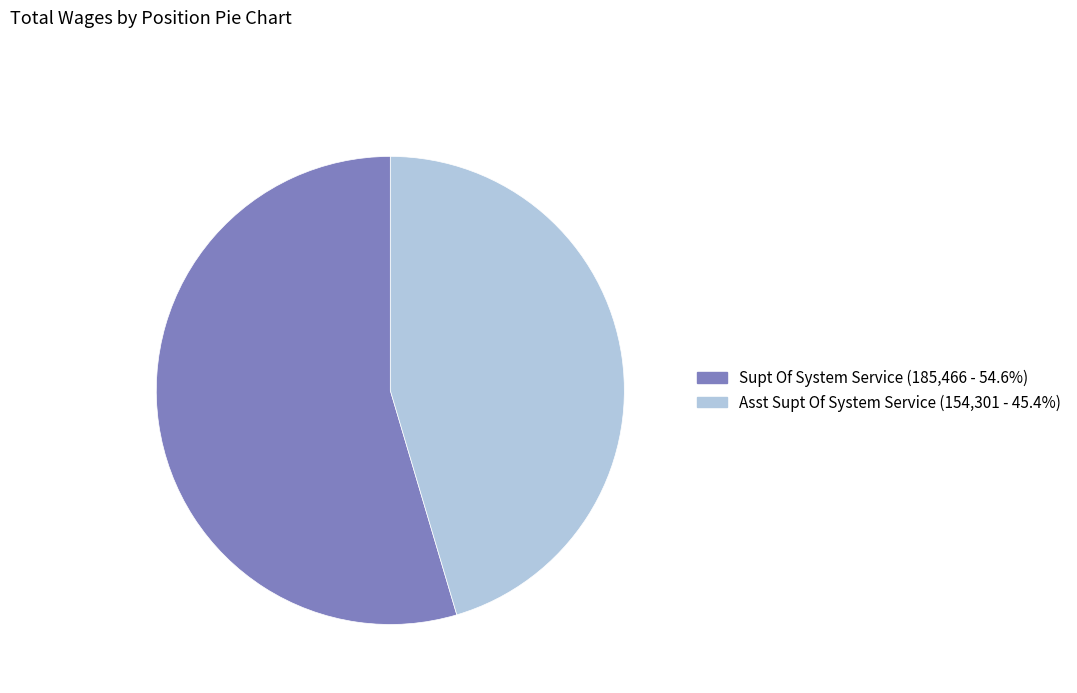

Which slice represents more than half of the pie?

Supt Of System Service